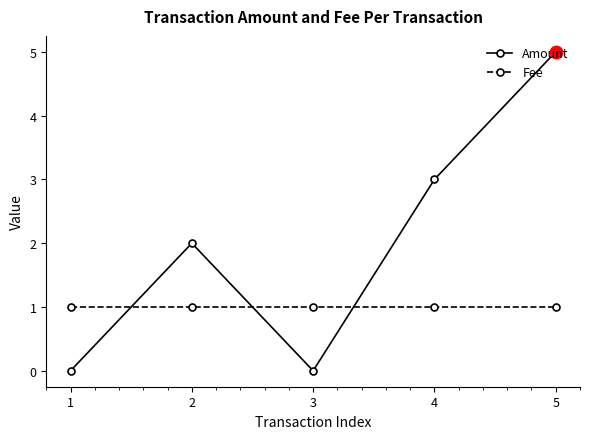

True or false: Amount has a value of 2 at 3.

False